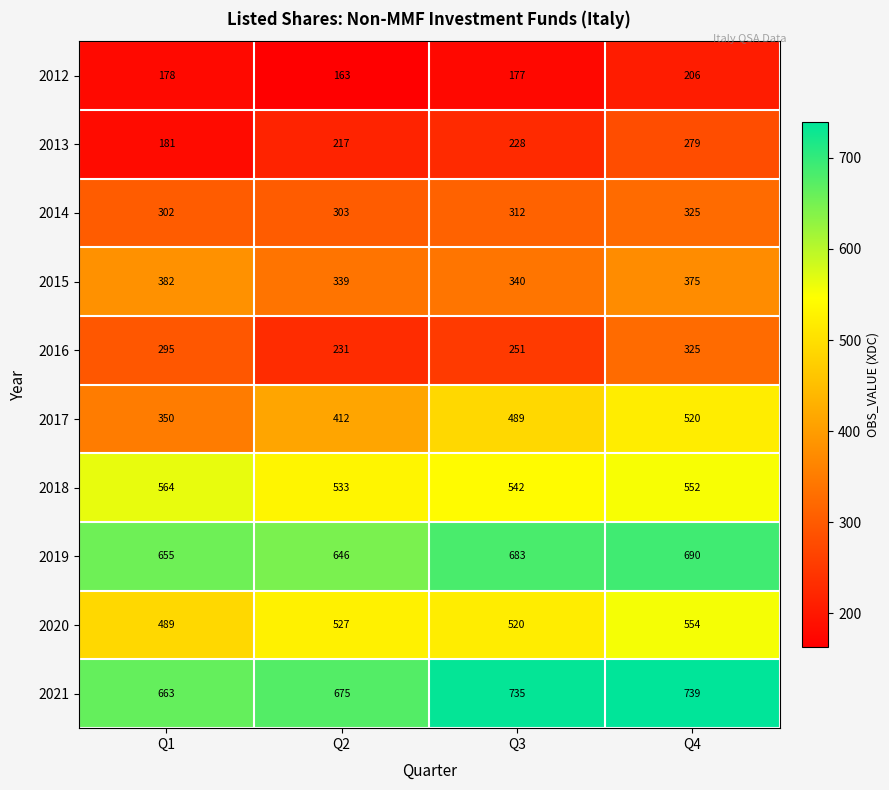

Is it true that 2020 equals 205 at Q3?

False